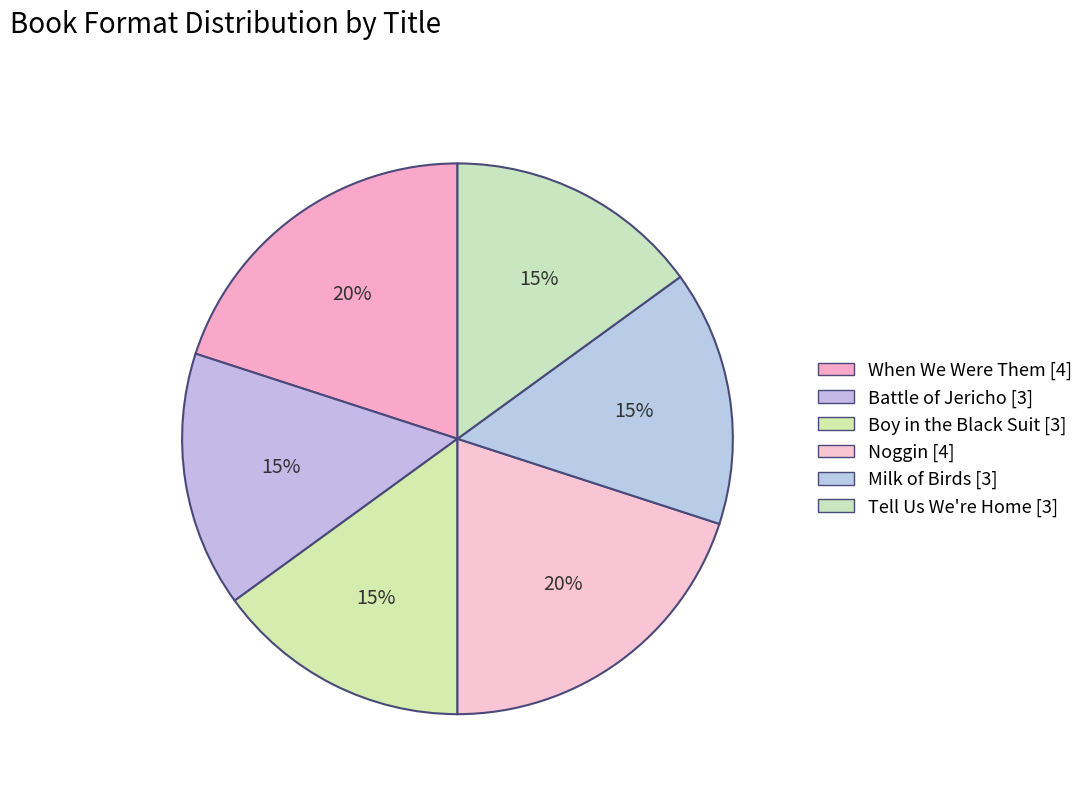

Is it true that Battle of Jericho is 15% of the pie?

True